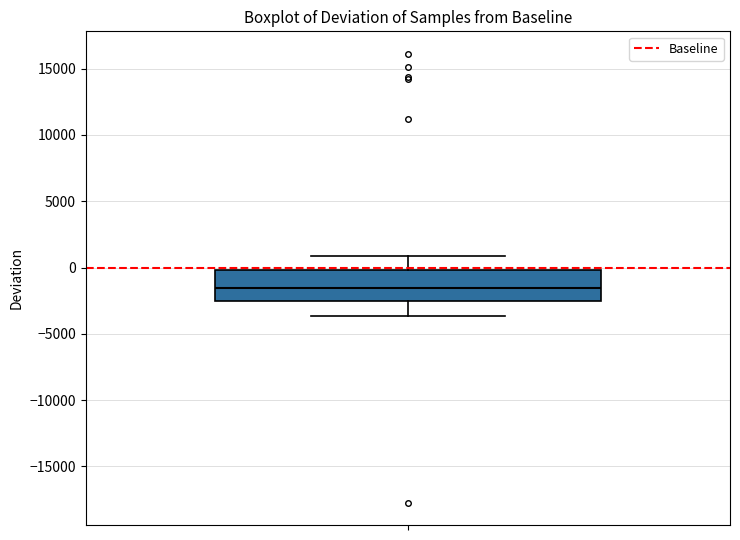

Where is the lower edge of the box on the y-axis? The values are not printed on the chart, so give them approximately, as read against the axis.

-2500